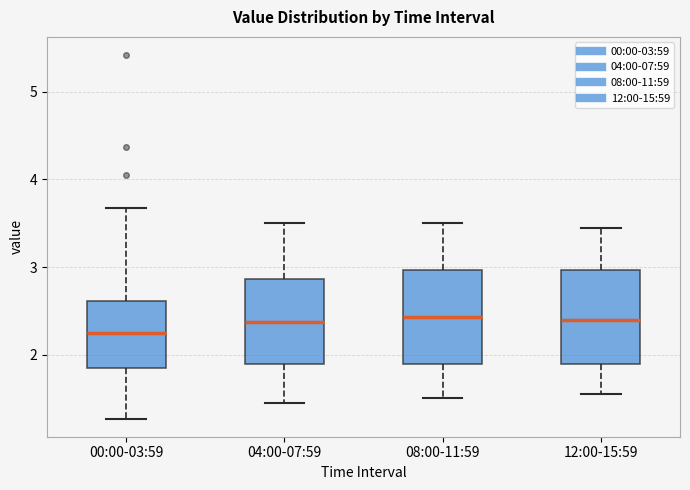

Which box has the lowest median line?

00:00-03:59